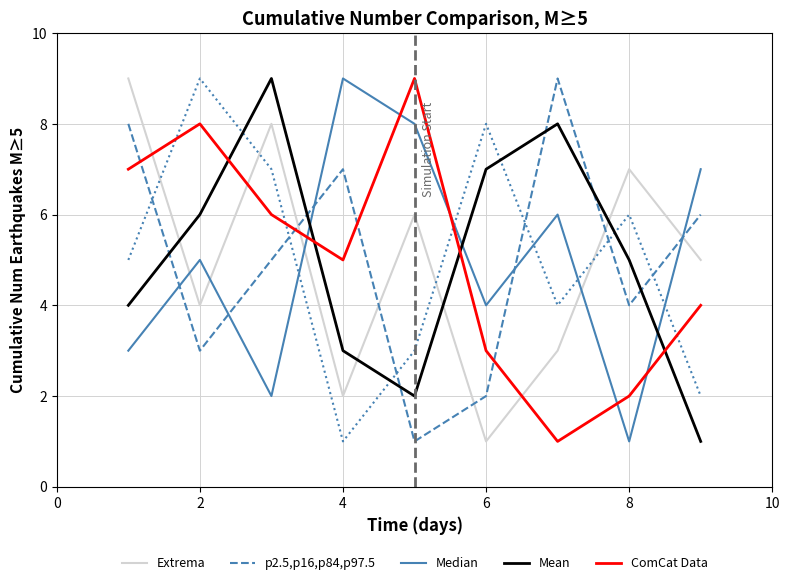

What is the greatest value displayed?

9